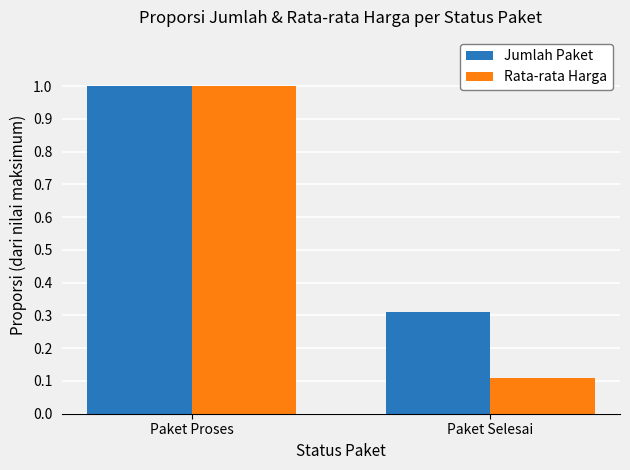

What is the value of the Jumlah Paket bar at the 1st from the left?

1.0